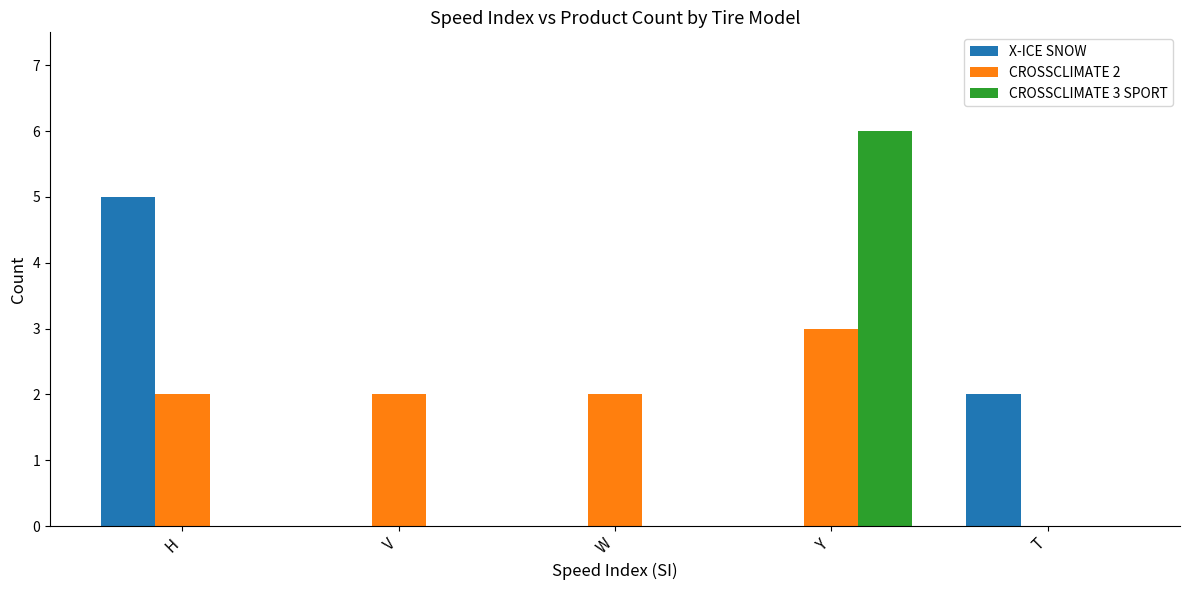

Between H and Y, which series saw the biggest shift?

CROSSCLIMATE 3 SPORT